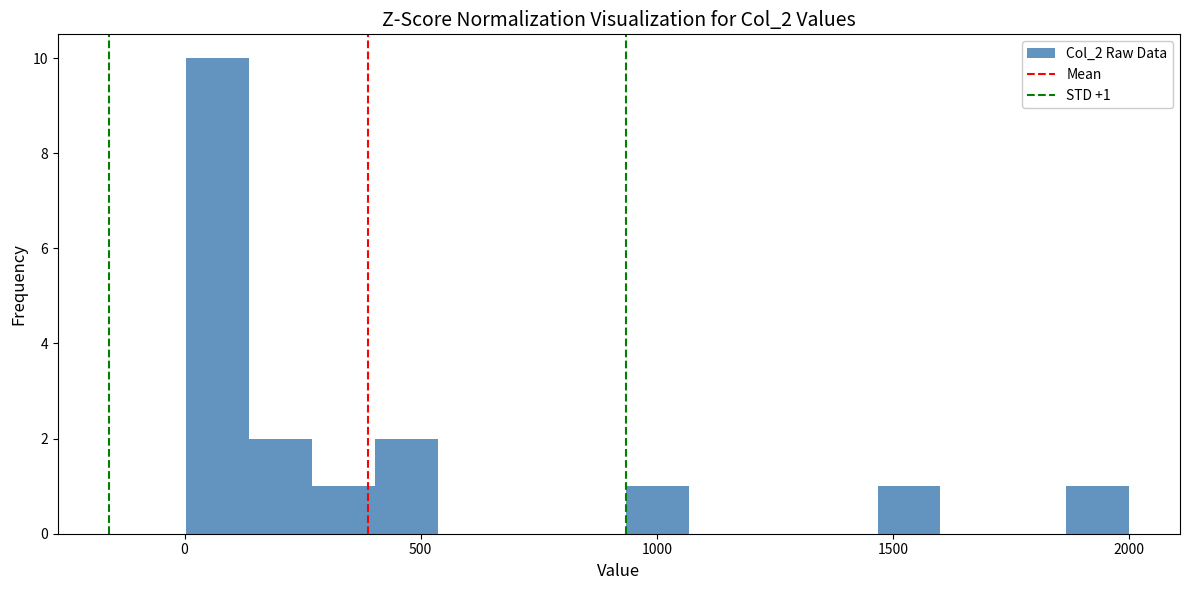

Read against the x-axis, roughly where is the centre of the tallest bar?

50